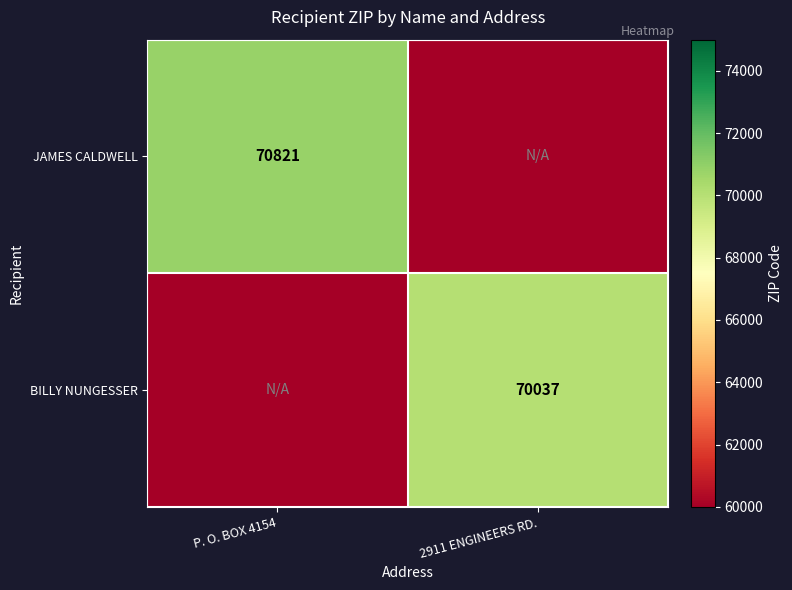

The JAMES CALDWELL series shows 31390 at P. O. BOX 4154. True or false?

False